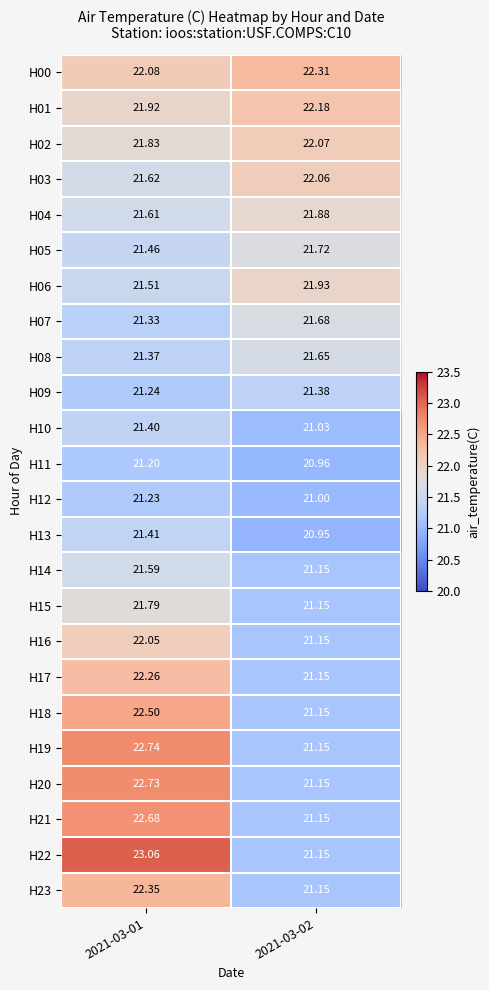

Is the value of H11 at 2021-03-01 greater than the value of H14 at 2021-03-02?

Yes